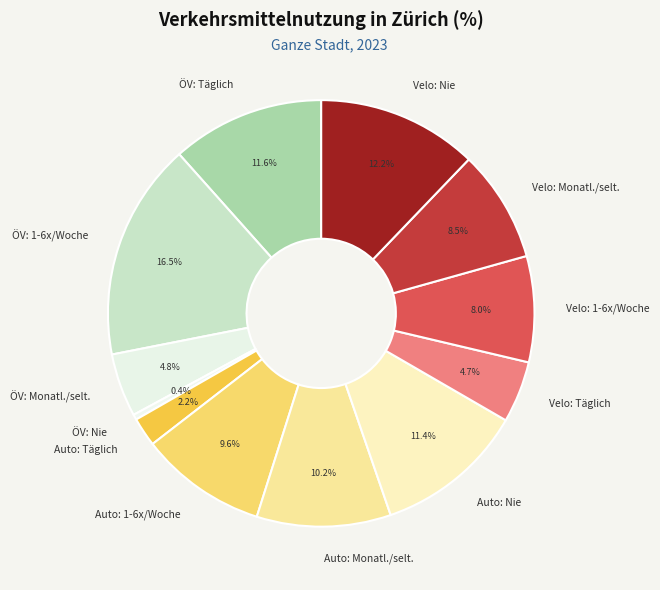

Does Velo: 1-6x/Woche account for over 50% of the chart?

No